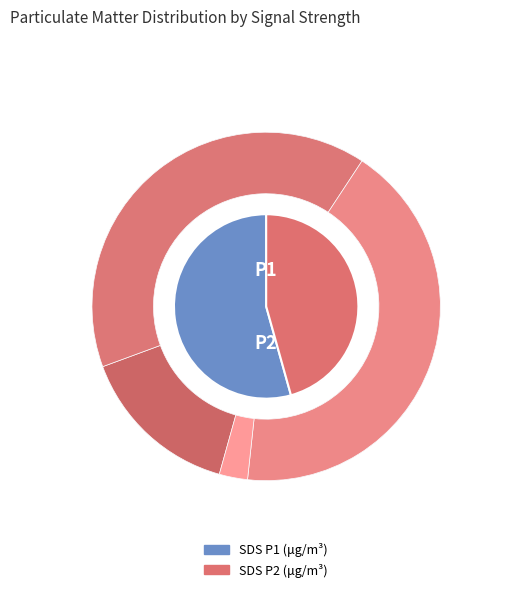

The 21 slice represents 2% of the pie. True or false?

True